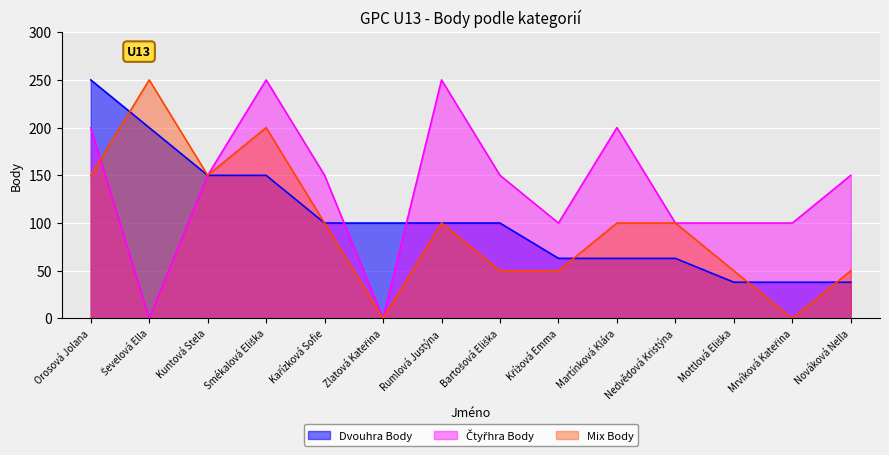

True or false: Dvouhra Body has a value of 25 at Mrvíková Kateřina.

False